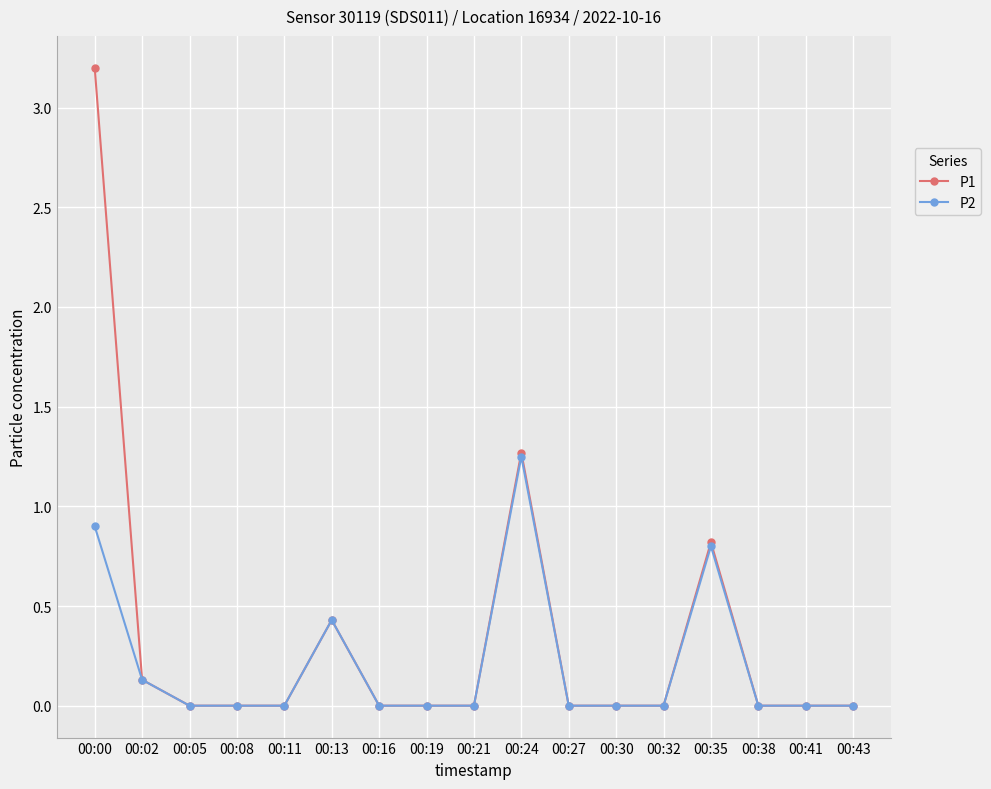

How many series are shown in this chart?

2